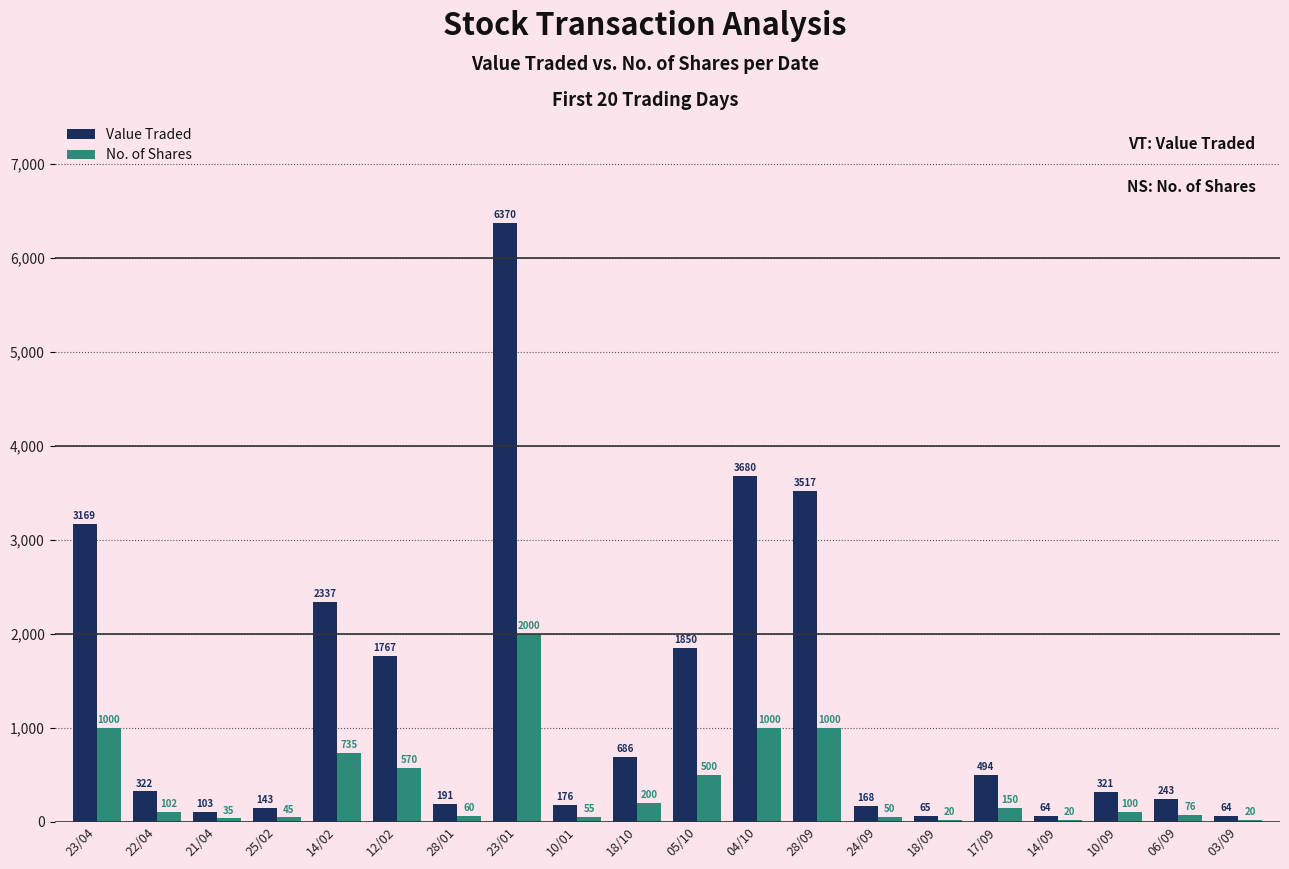

Which series changed the most between 21/04 and 05/10?

Value Traded